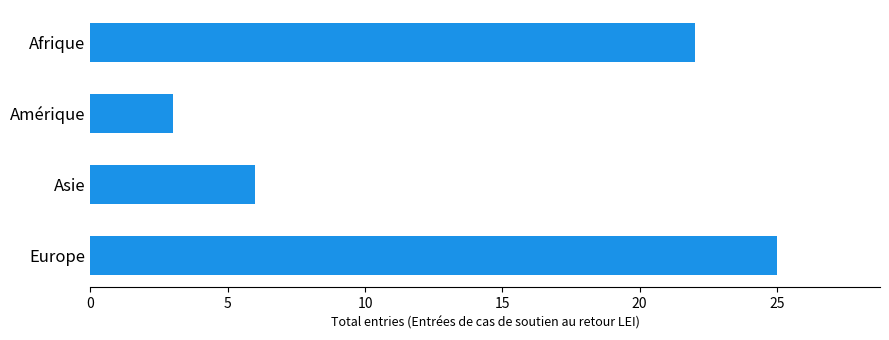

How many data points does each series have?

4